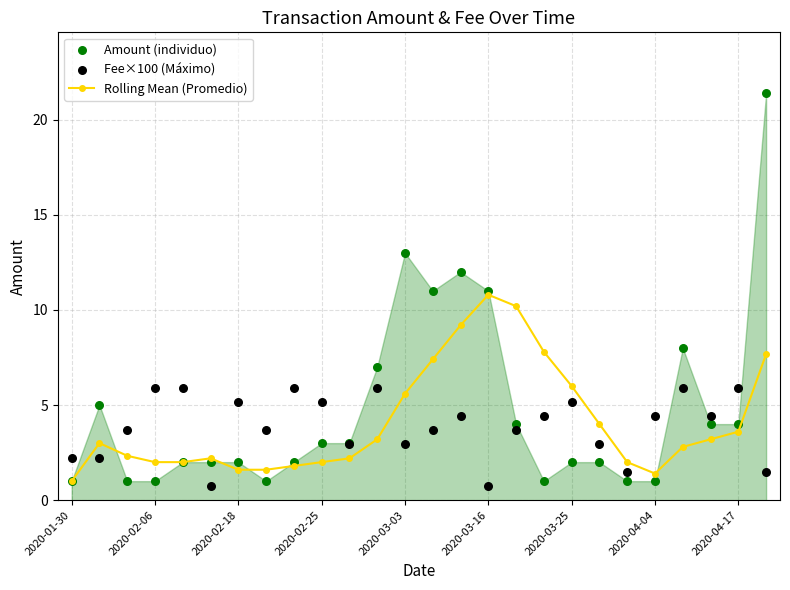

Is the value of Fee×100 (Máximo) at 25 greater than the value of Rolling Mean (Promedio) at 11?

No